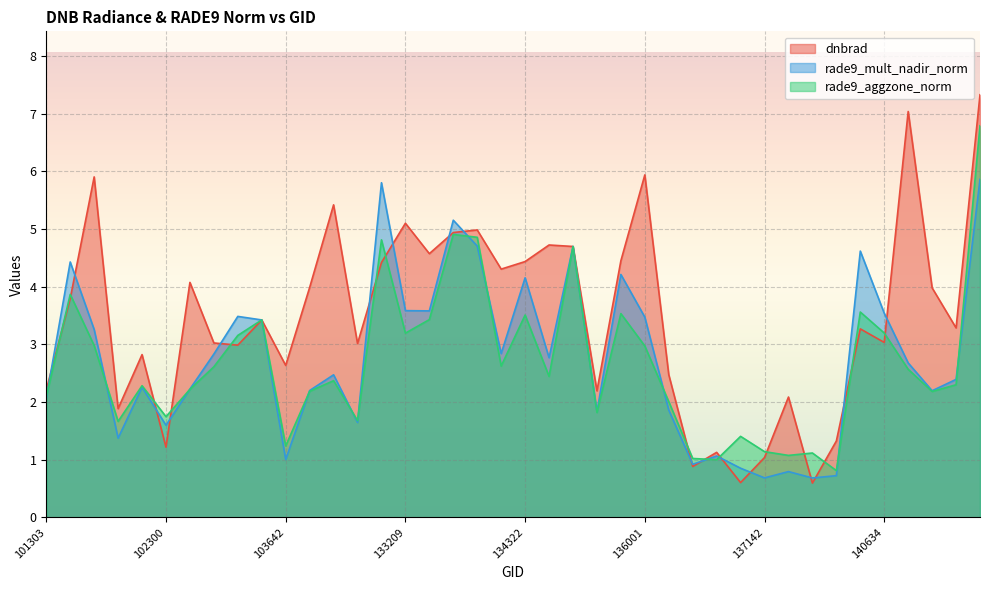

What are all the series names shown in the legend?

dnbrad, rade9_mult_nadir_norm, rade9_aggzone_norm